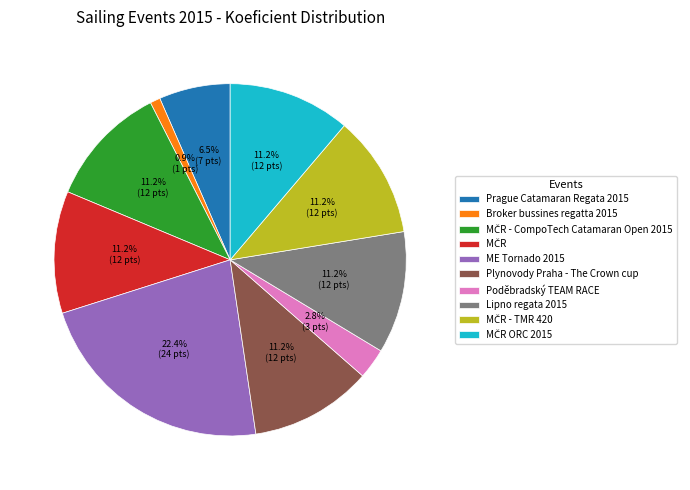

Which category has the smallest portion of the pie?

Broker bussines regatta 2015